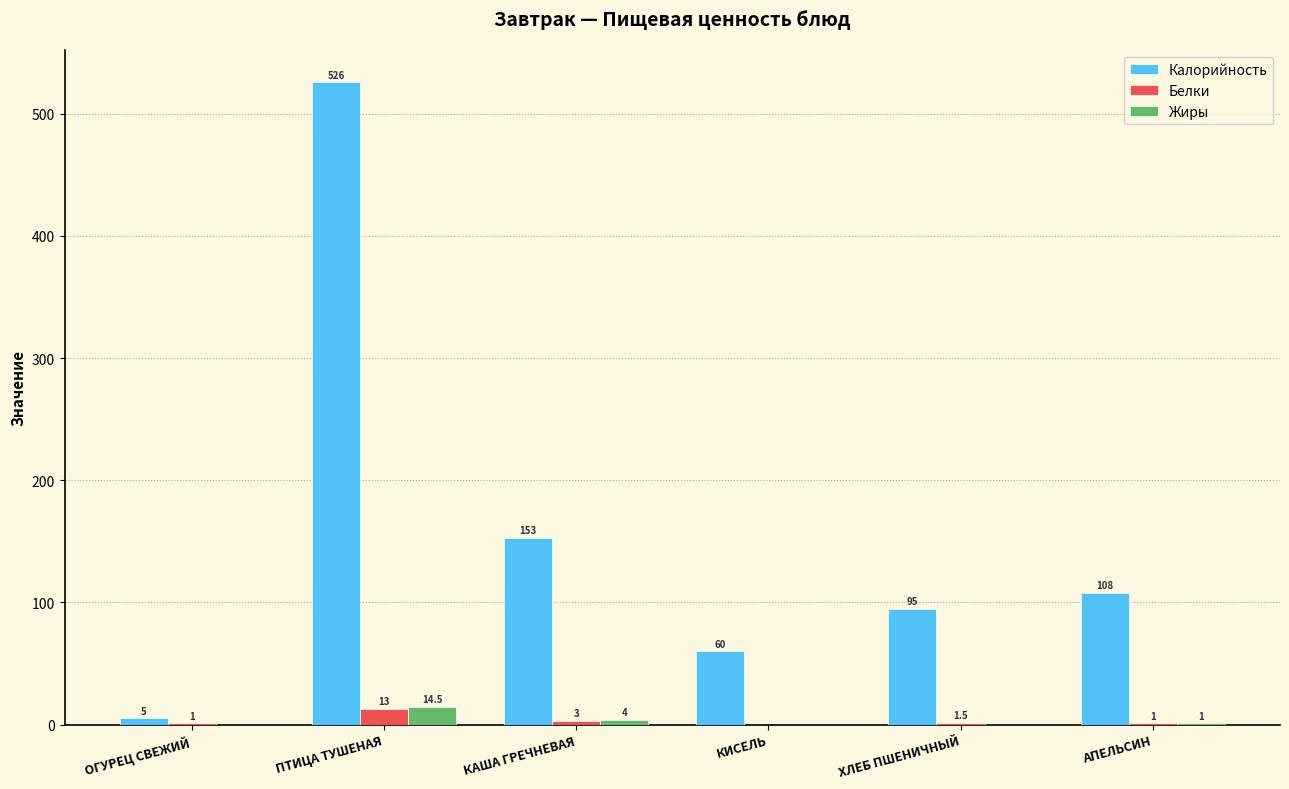

What is the highest value of the Белки series?

13.0